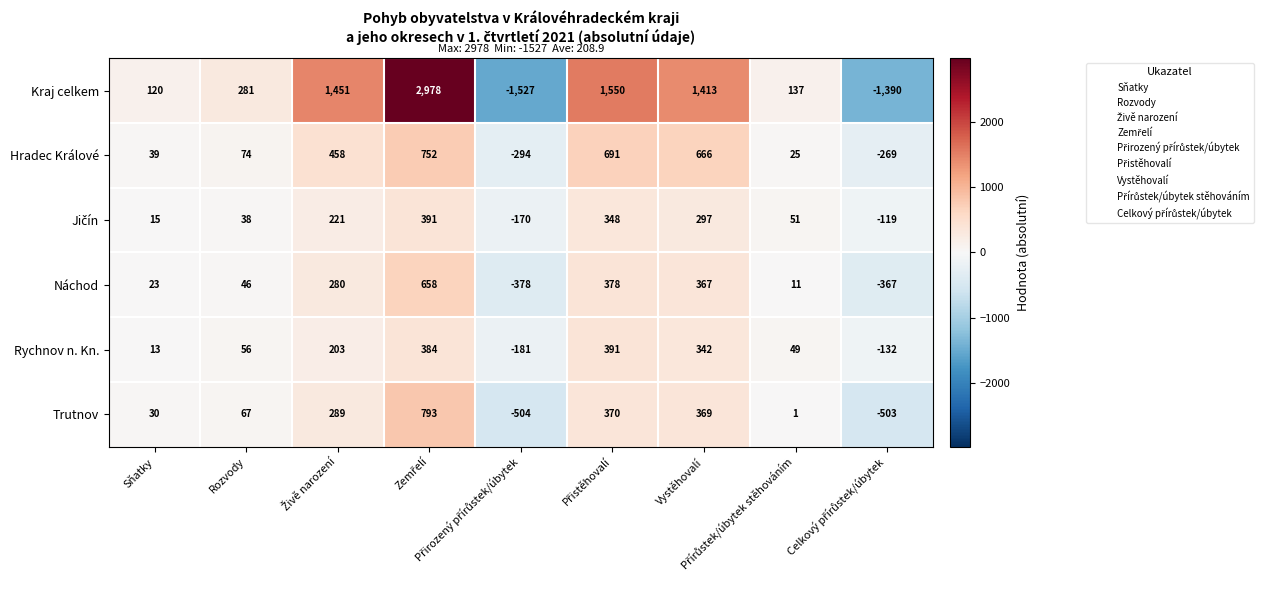

What is the sum of all Kraj celkem values?

5013